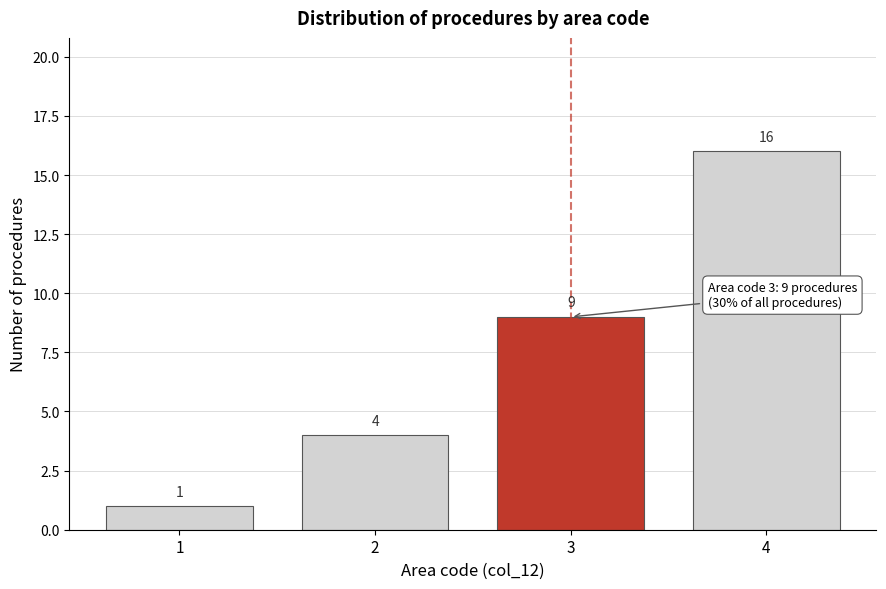

Reading left to right, transcribe all the data shown in this chart.

1	4	9	16